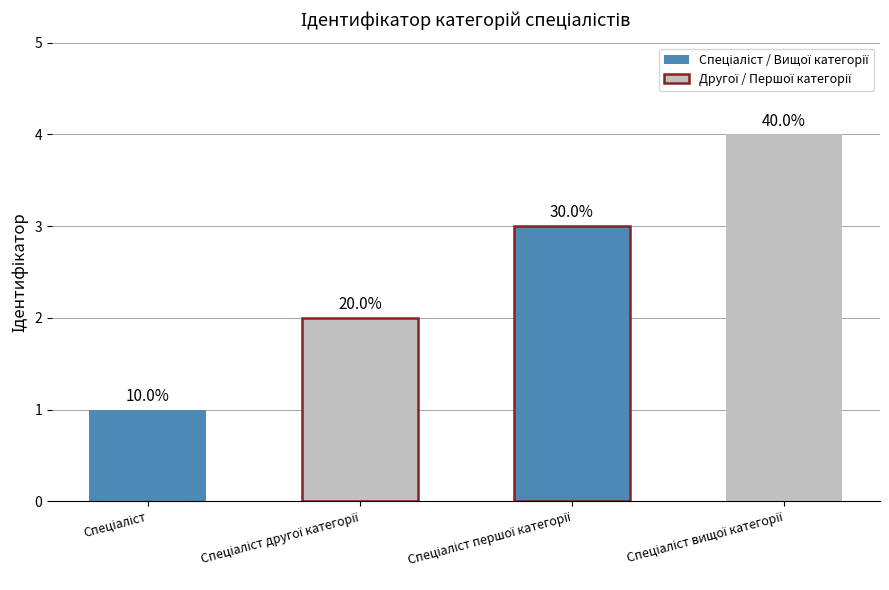

Are the bars horizontal?

No